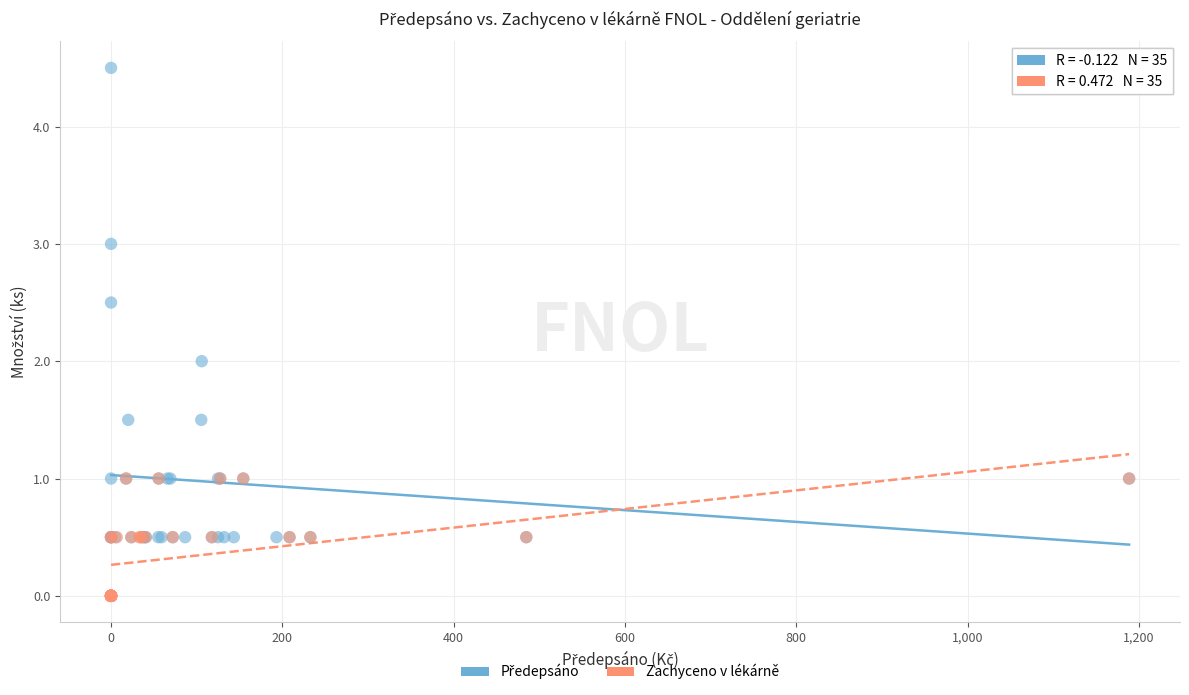

Which series reaches the minimum Y coordinate?

Zachyceno v lékárně